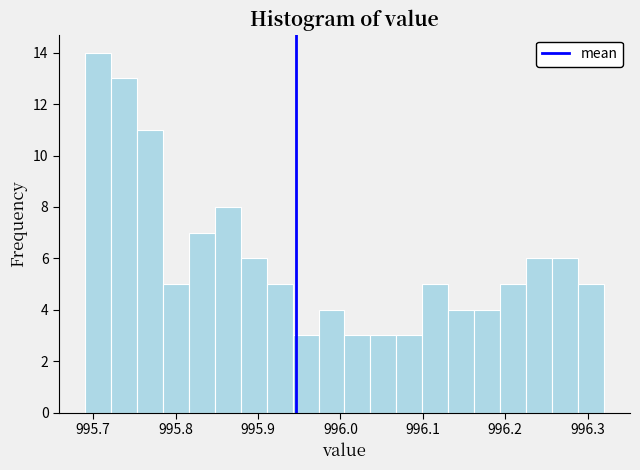

Read against the x-axis, roughly where is the centre of the tallest bar?

995.71